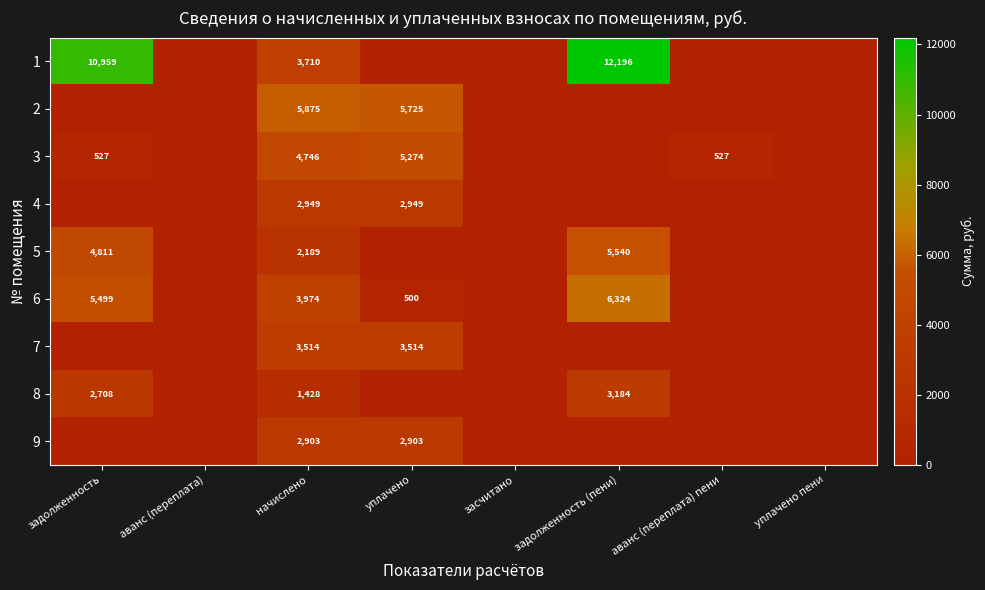

The value of 6 at задолженность (пени) is 11304. True or false?

False